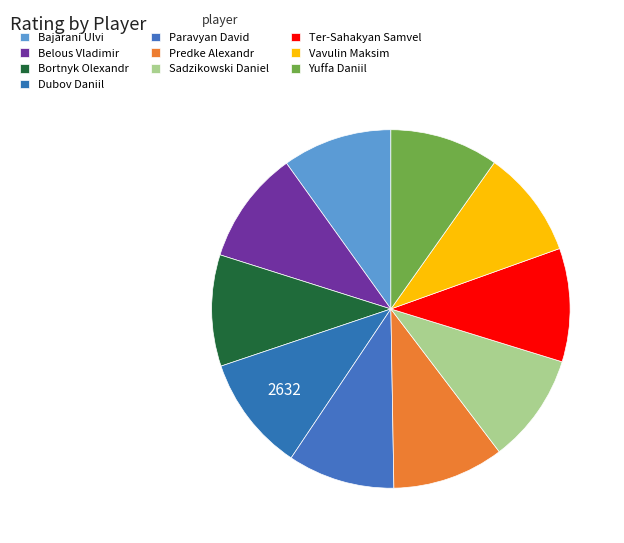

The Belous Vladimir slice represents 10% of the pie. True or false?

True